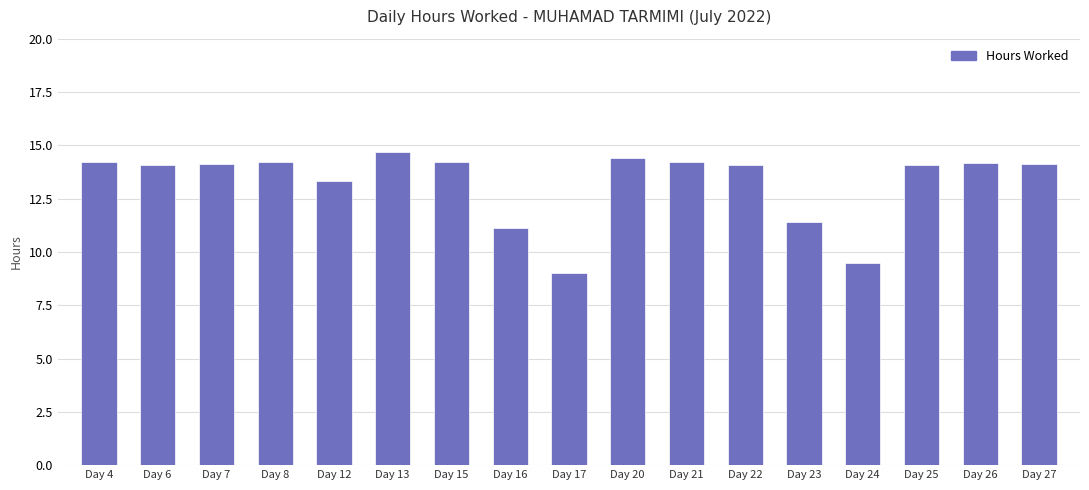

What is the average value?

13.2